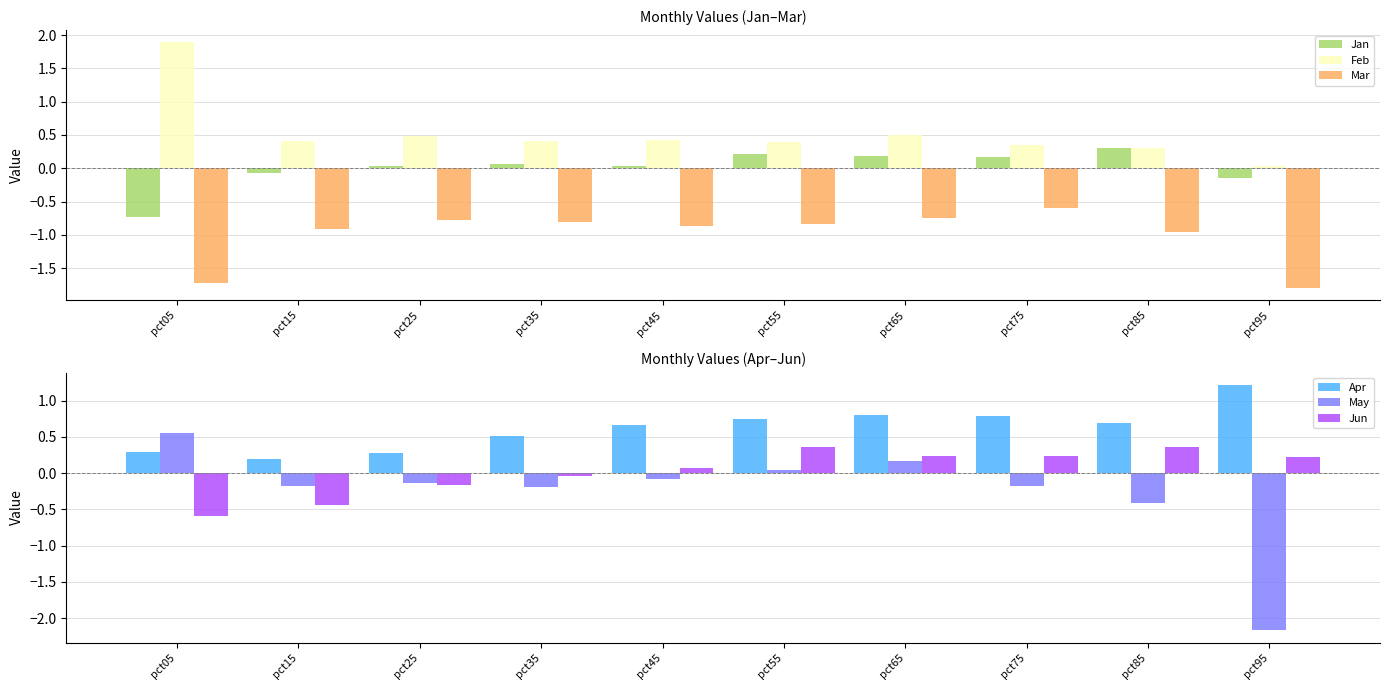

What is the difference between the maximum and second lowest values in the Mar series?

1.1